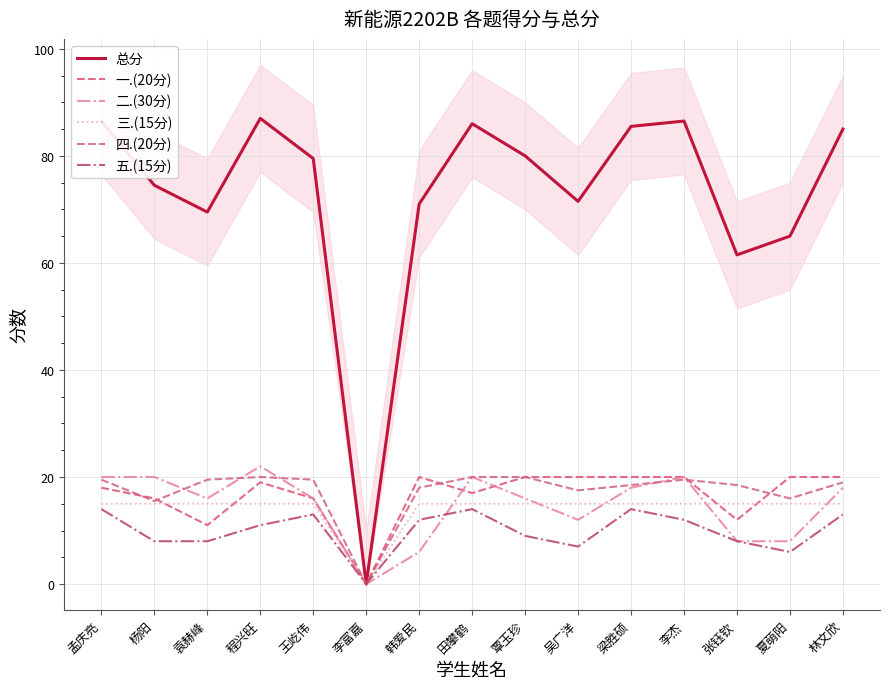

Read the 五.(15分) value at 韩爱民.

12.0